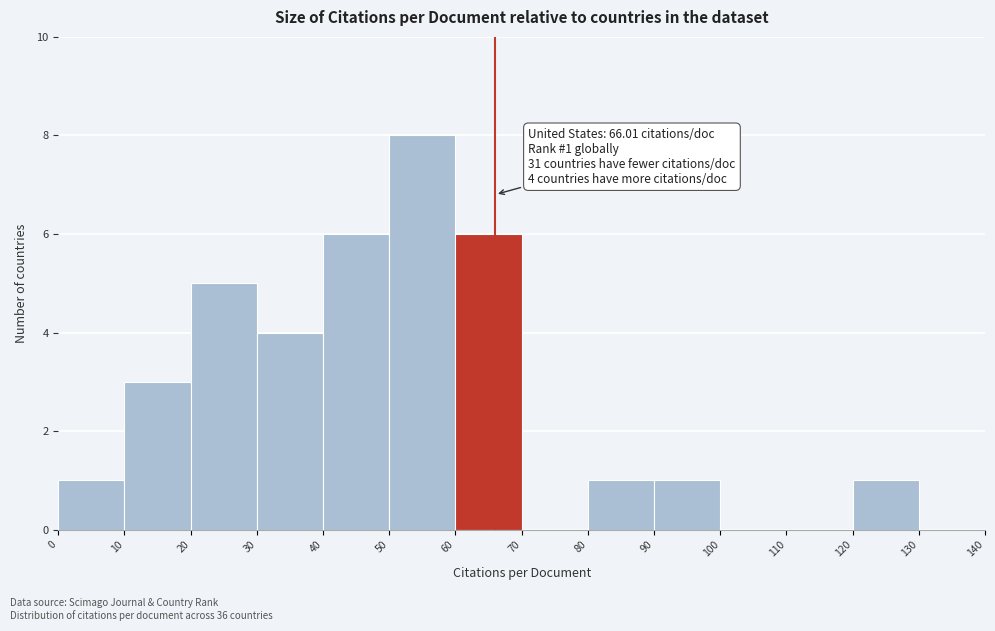

Which range on the x-axis has the tallest bar?

50 to 60